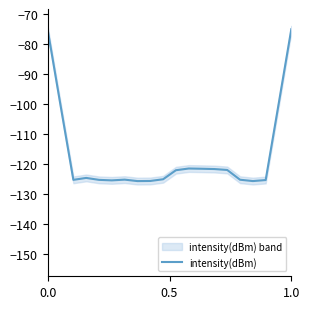

The value of intensity(dBm) at 1.0 is -74.9. True or false?

True